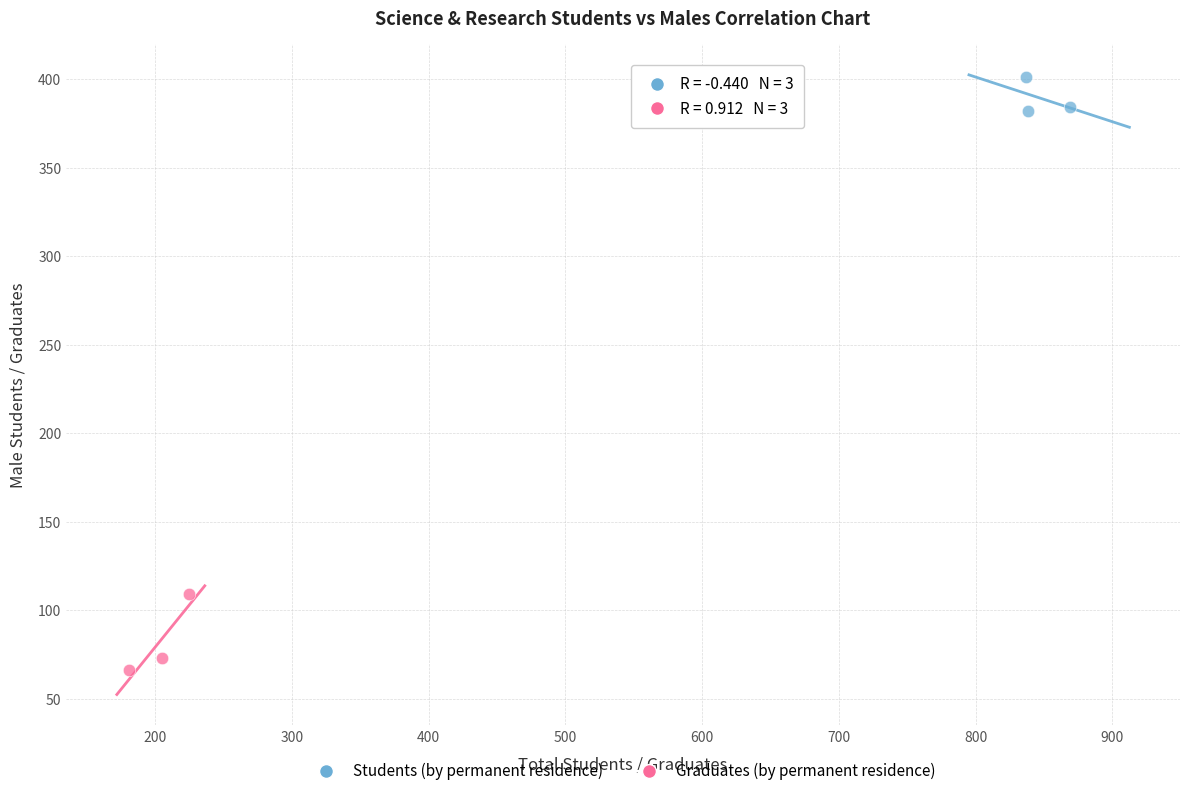

Which series contains the lowest Y value?

Graduates (by permanent residence)